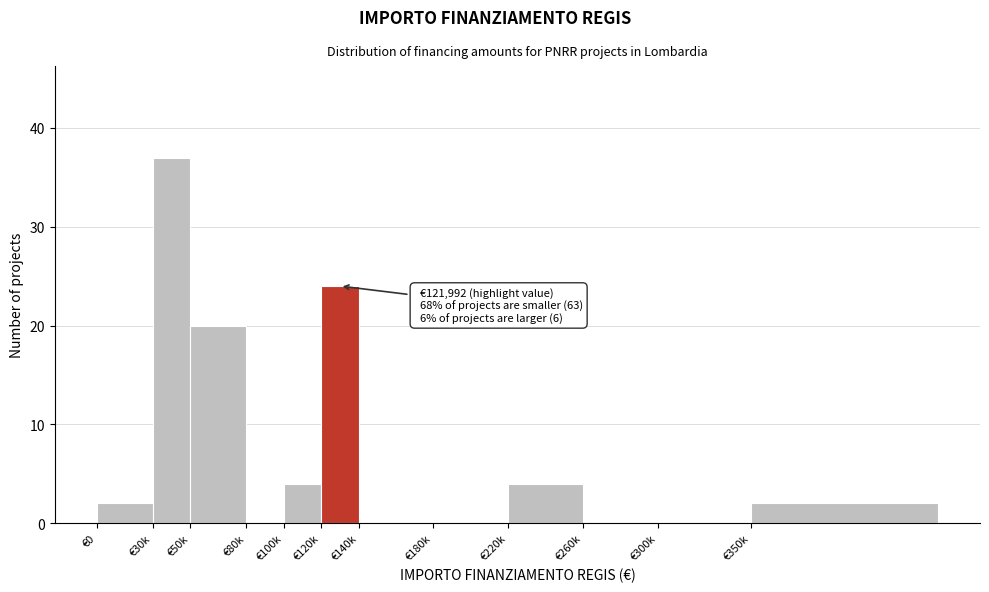

Reading right to left, what are all the values shown in this chart?

€350k=2	€300k=0	€260k=0	€220k=4	€180k=0	€140k=0	€120k=24	€100k=4	€80k=0	€50k=20	€30k=37	€0=2